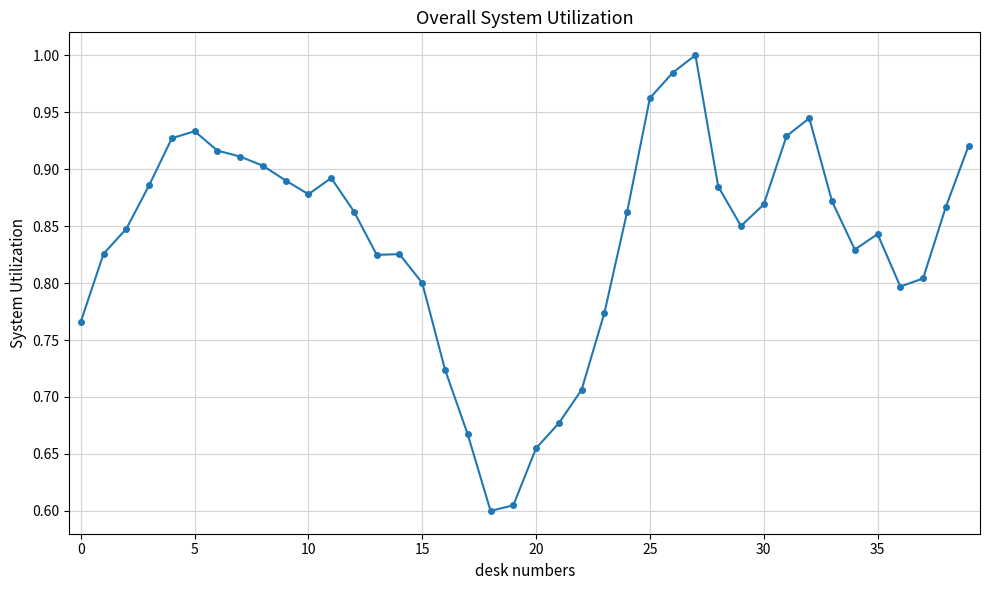

True or false: there are more than 1 points higher than both neighbors.

True